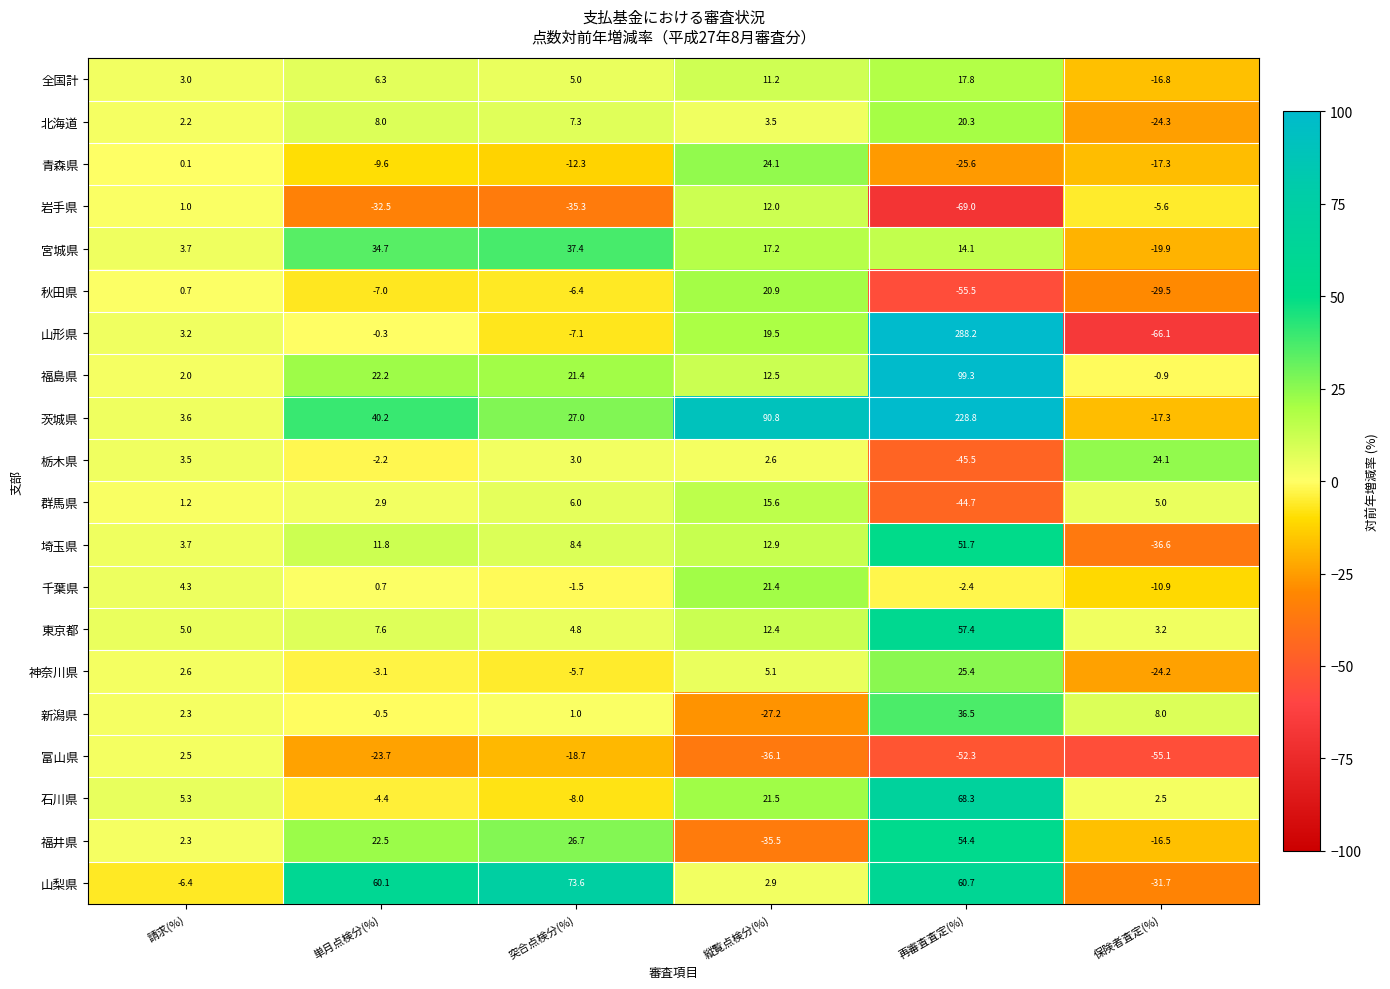

What is the difference between the maximum and minimum values in the 埼玉県 series?

88.3